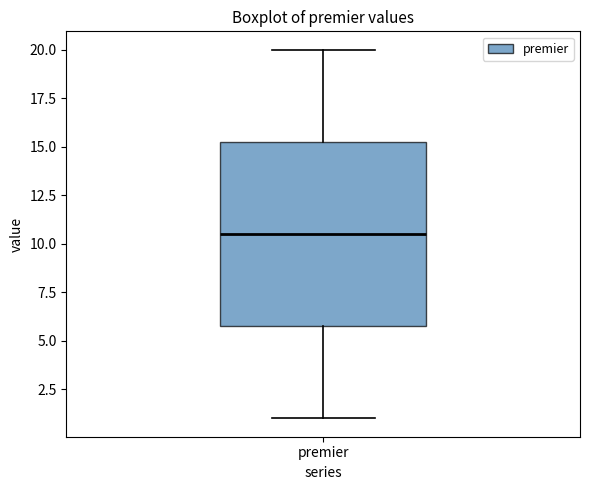

Read this box plot against the y-axis: the position of the median line, the range covered by the box, and the ends of both whiskers. The values are not printed on the chart, so give them approximately, as read against the axis.

median 10.5, box 6.0 to 15.5, whiskers 1.0 to 20.0